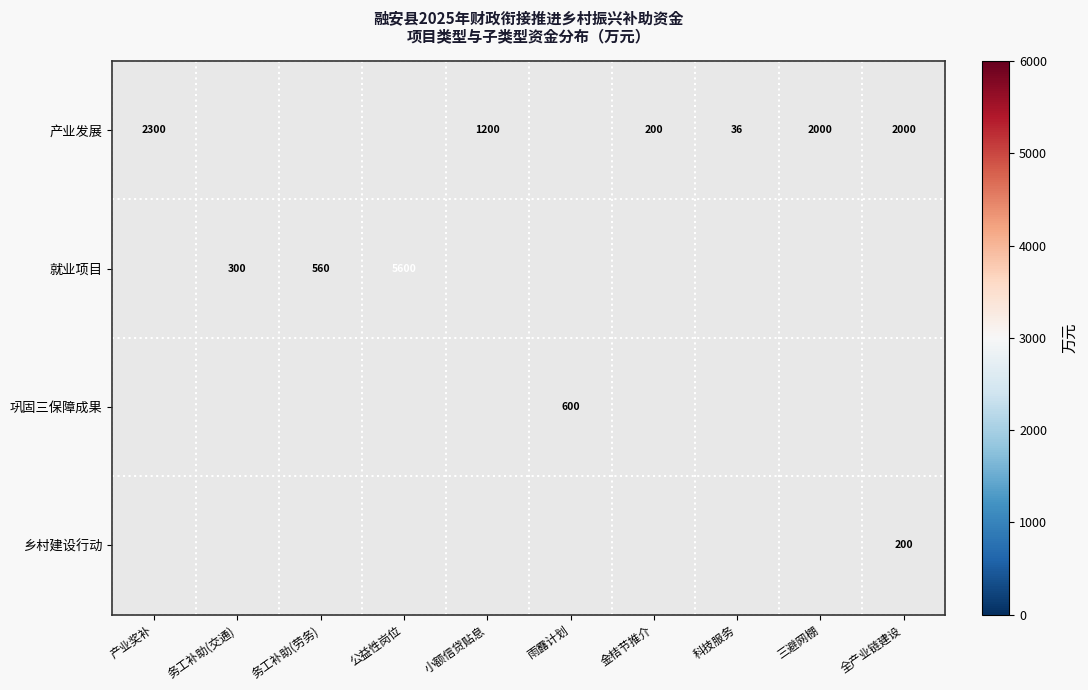

The value of 就业项目 at 务工补助(劳务) is 560. True or false?

True